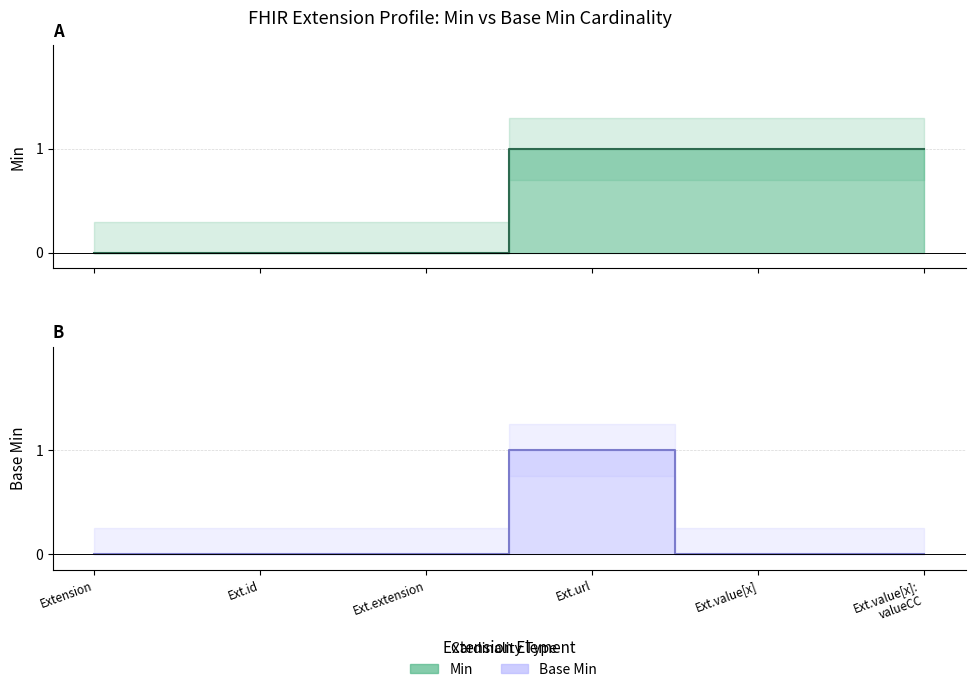

Is the value of Base Min at Extension greater than the value of Min at Extension?

No